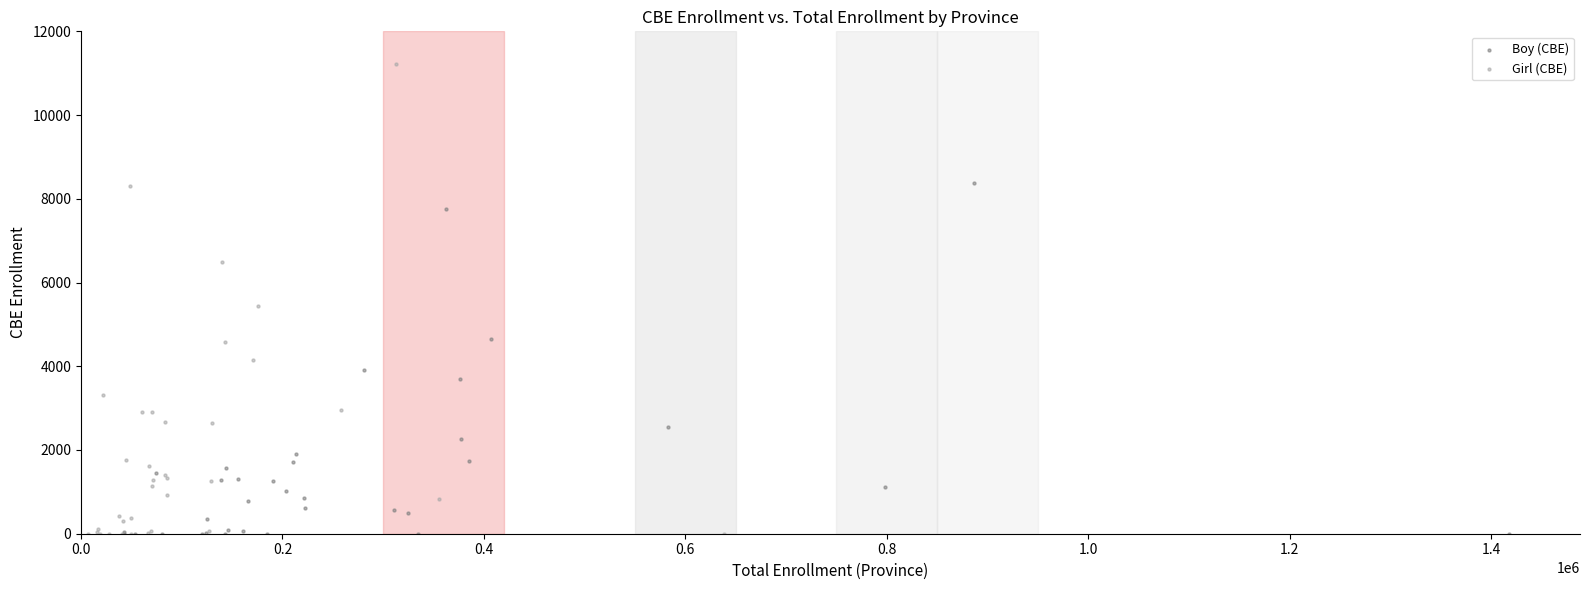

Which series has the widest spread of Y values?

Girl (CBE)